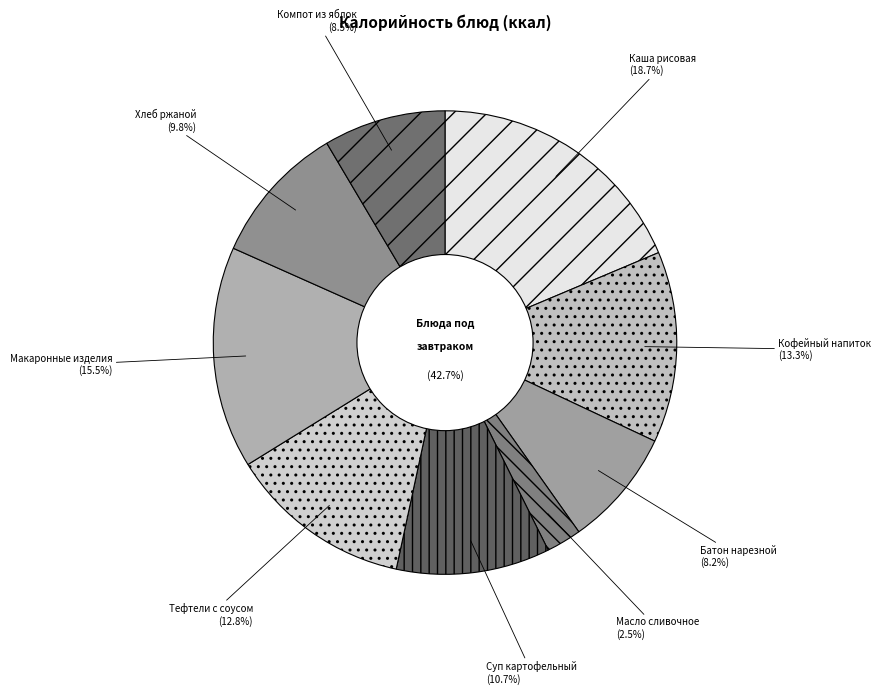

What percentage is the Батон нарезной slice, to the nearest percent?

8%